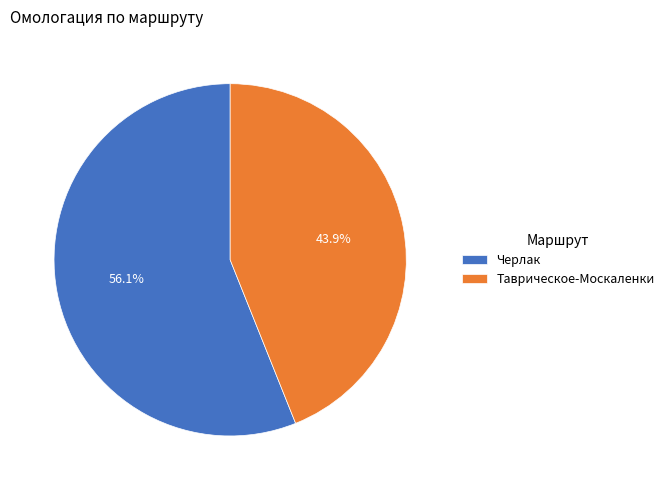

The Черлак slice represents 56% of the pie. True or false?

True